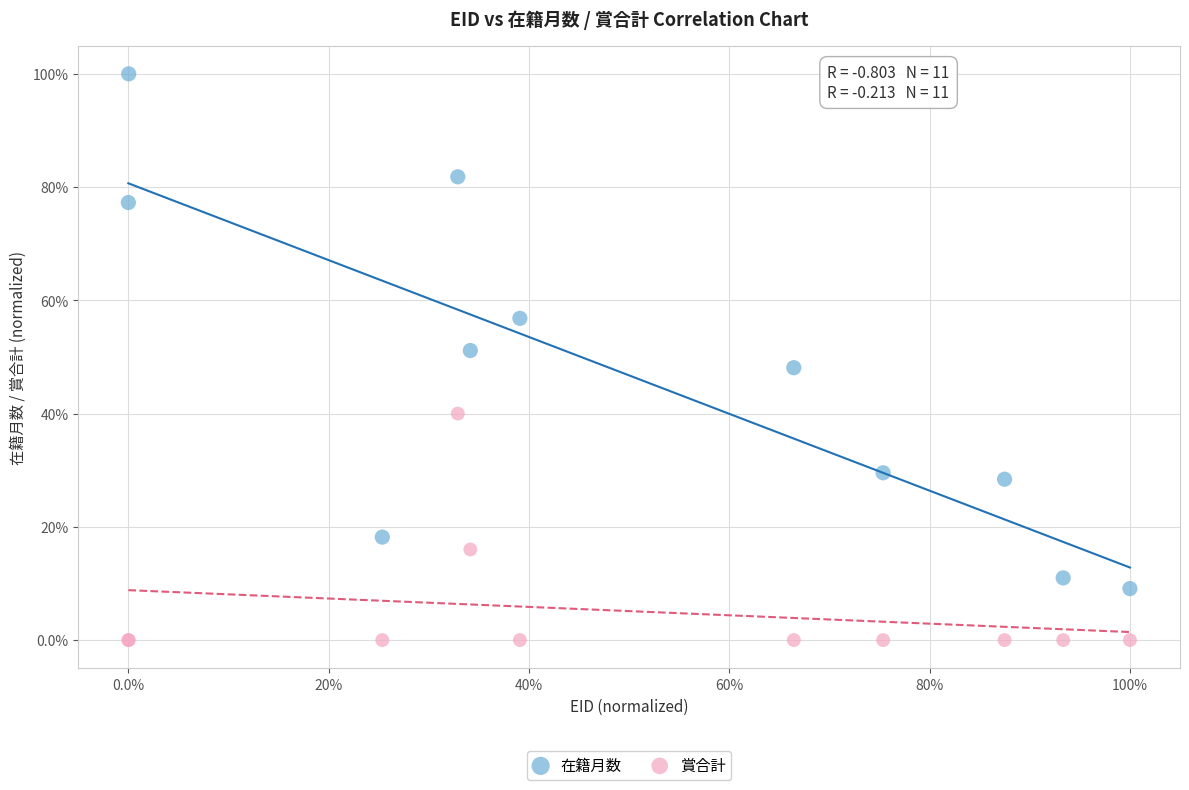

Which series reaches the maximum Y coordinate?

在籍月数